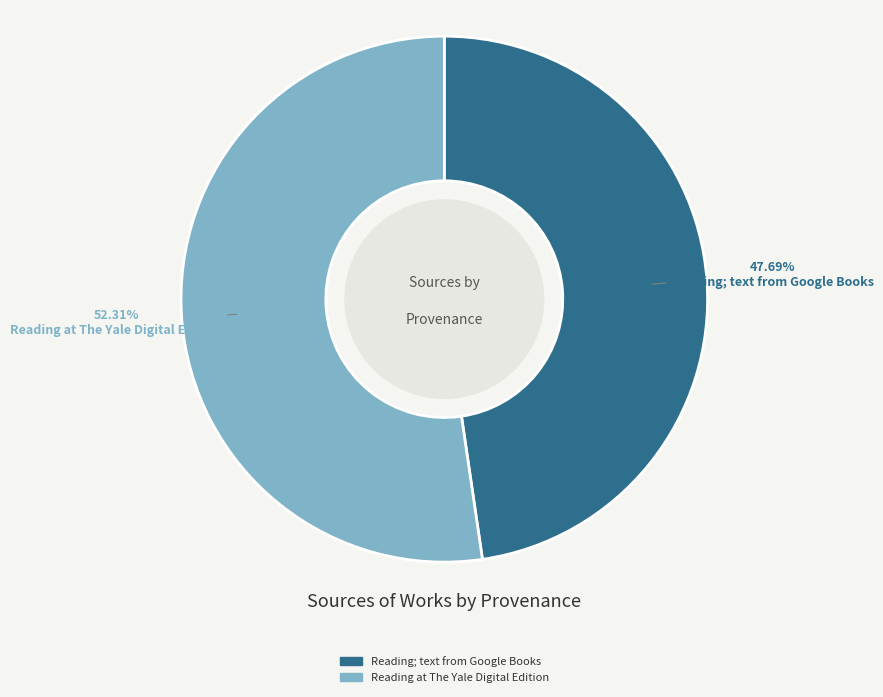

Which has a higher value, Reading at The Yale Digital Edition or Reading; text from Google Books?

Reading at The Yale Digital Edition